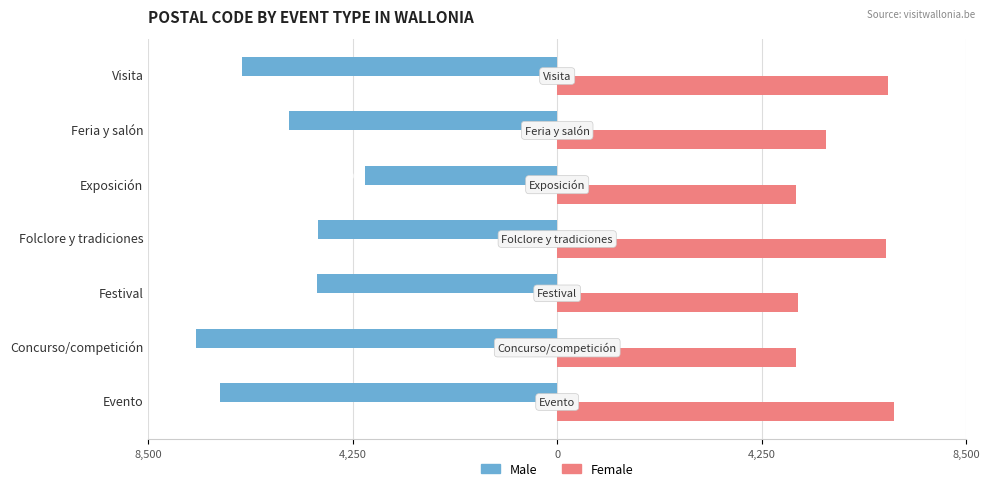

What are all the series names shown in the legend?

Male, Female